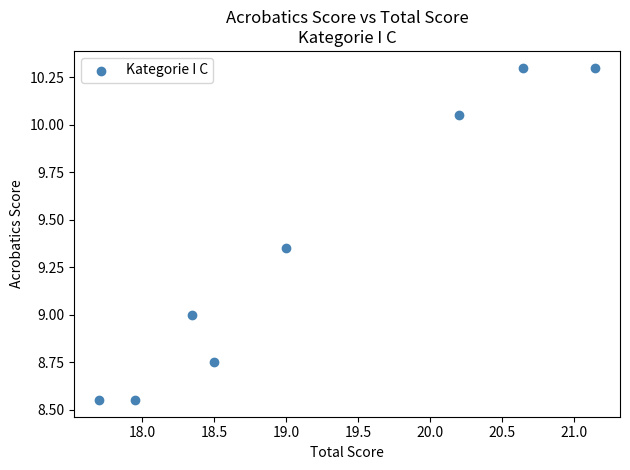

What is the range of X values (max minus min)?

3.4